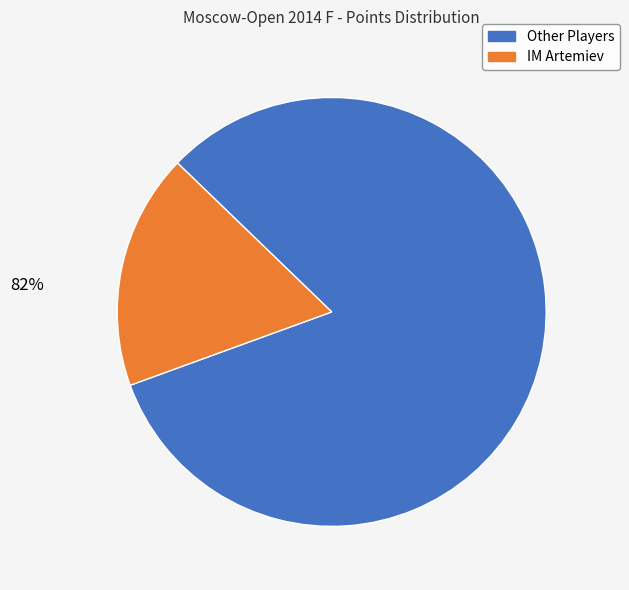

How many slices are in this pie chart?

2